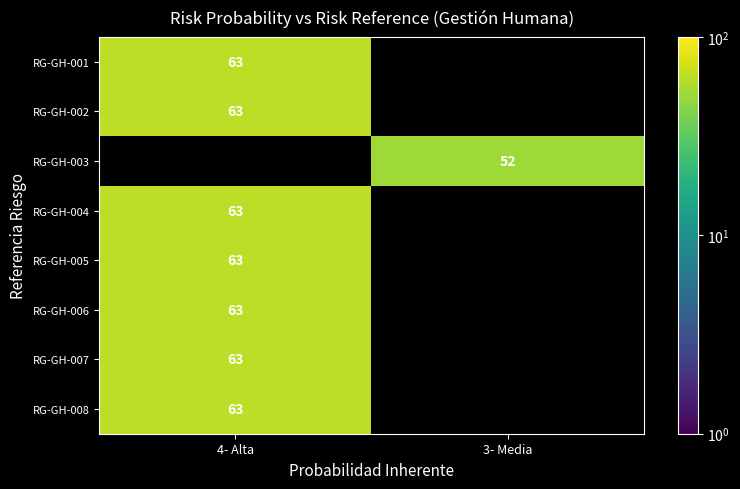

Is the value of RG-GH-003 at 3- Media greater than the value of RG-GH-006 at 4- Alta?

No